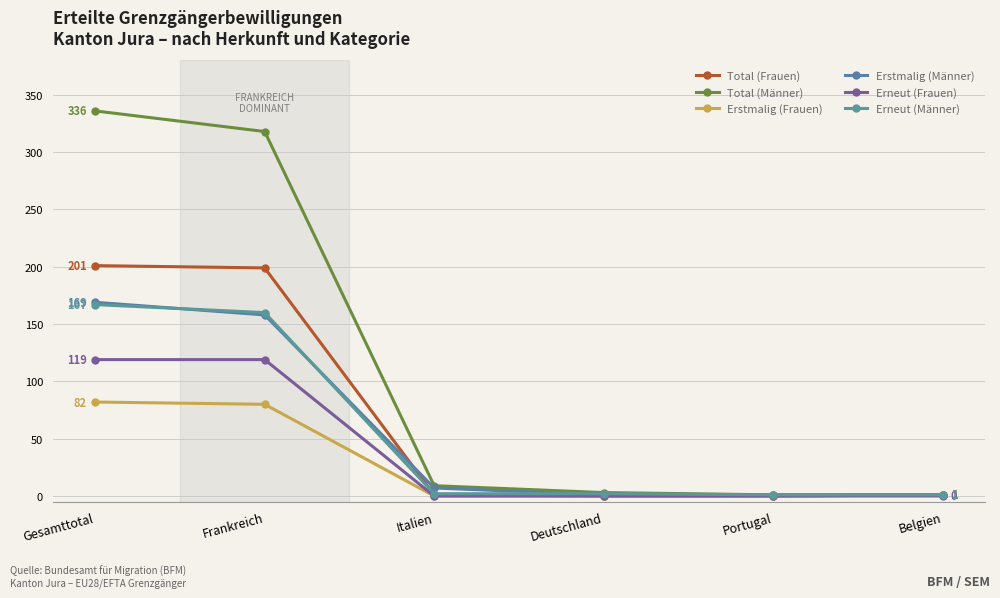

List the series in order of their peak value, lowest first.

Erstmalig (Frauen), Erneut (Frauen), Erneut (Männer), Erstmalig (Männer), Total (Frauen), Total (Männer)